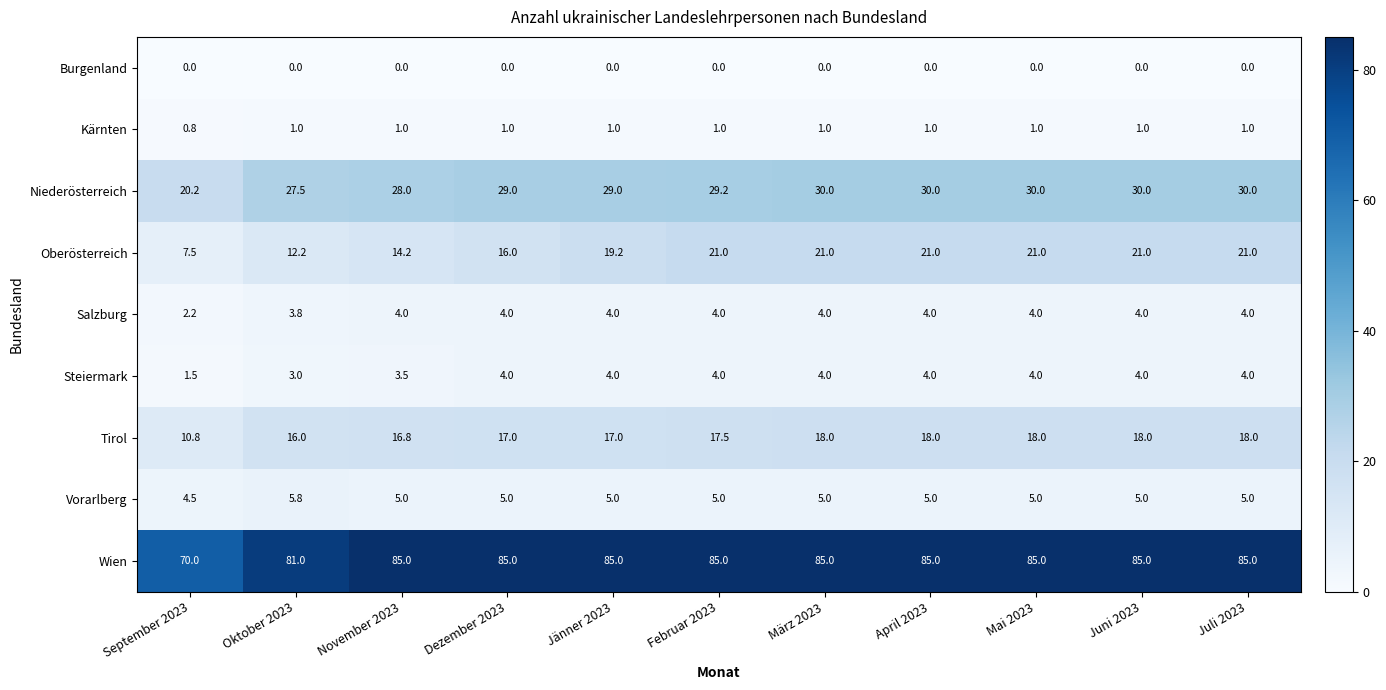

Count the number of categories in the chart.

11